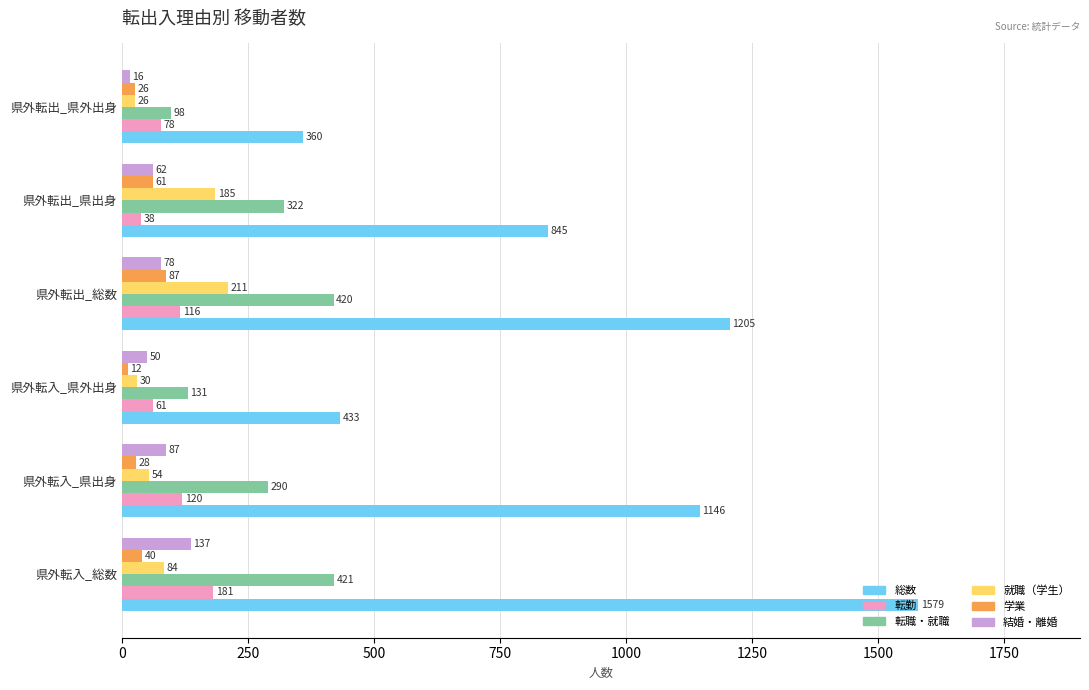

Which series has the widest spread of values?

総数